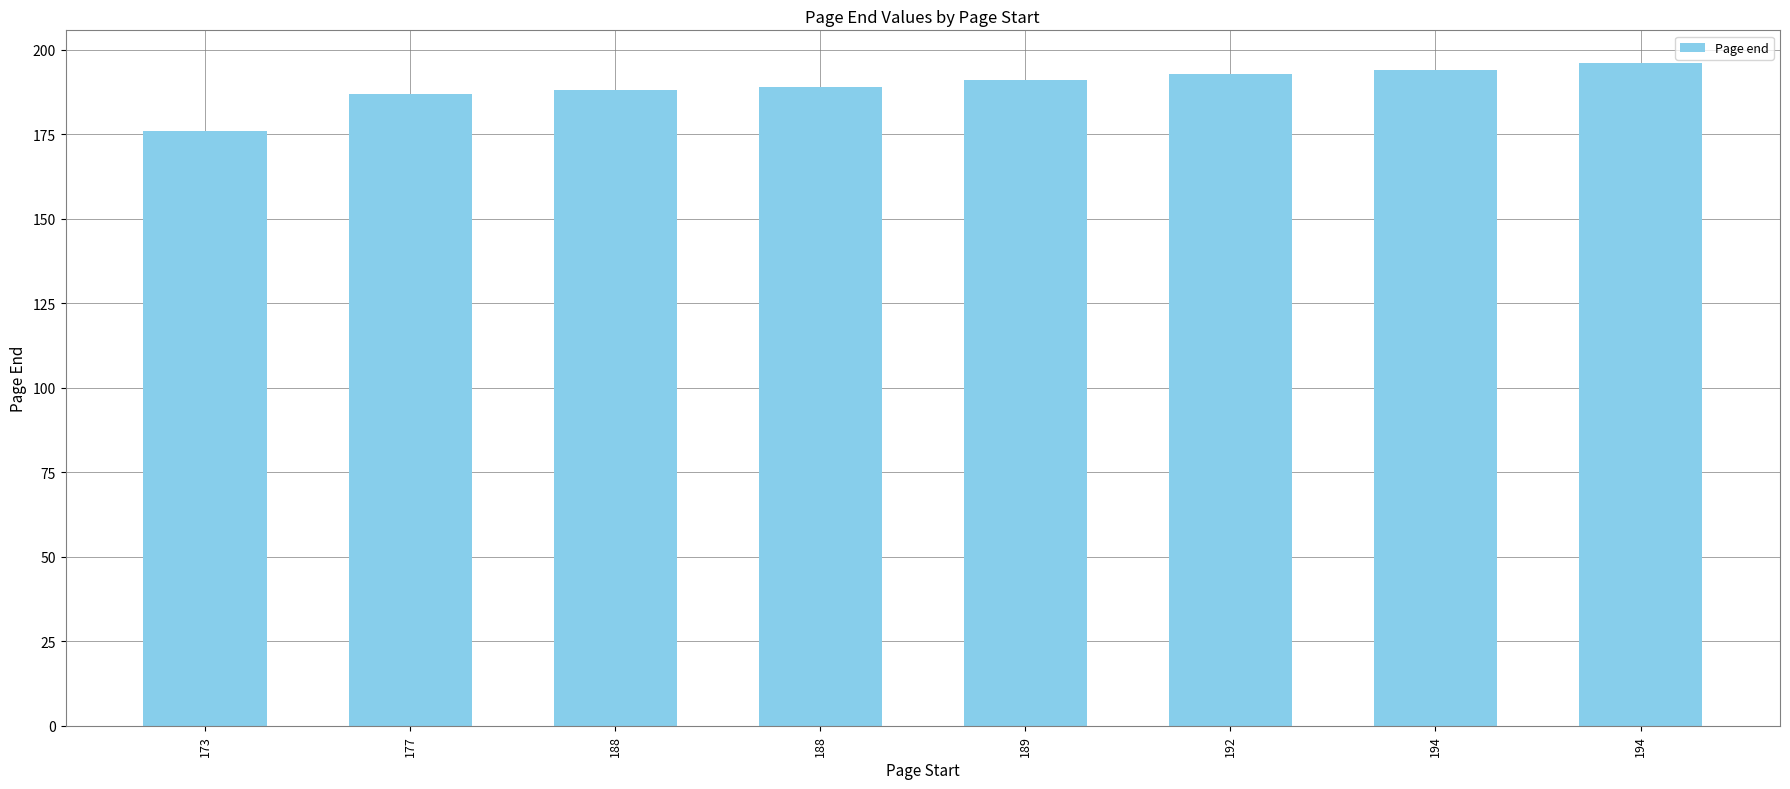

At which label is the value closest to 186?

177